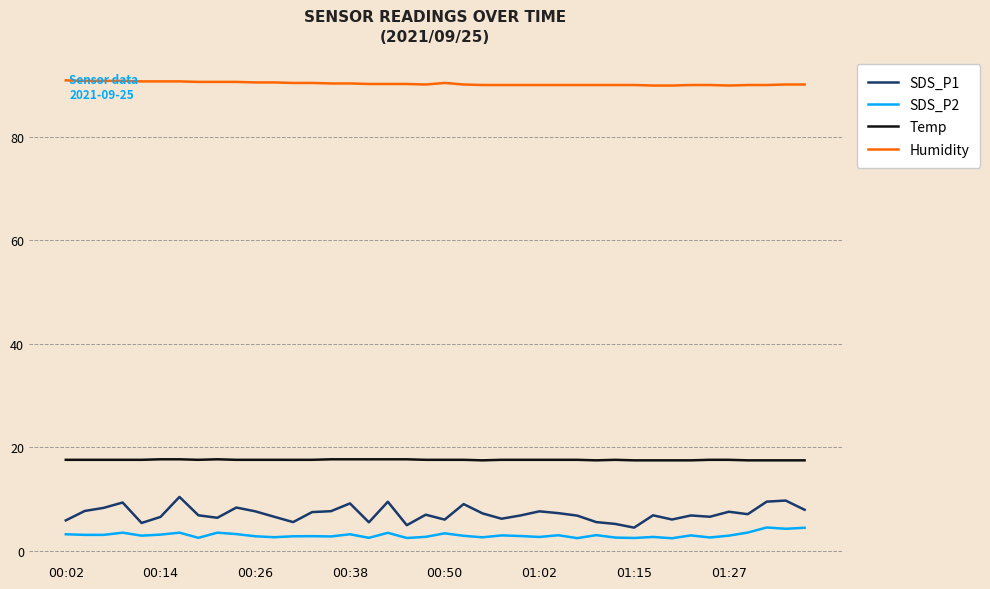

True or false: Humidity and Temp intersect in this chart.

False